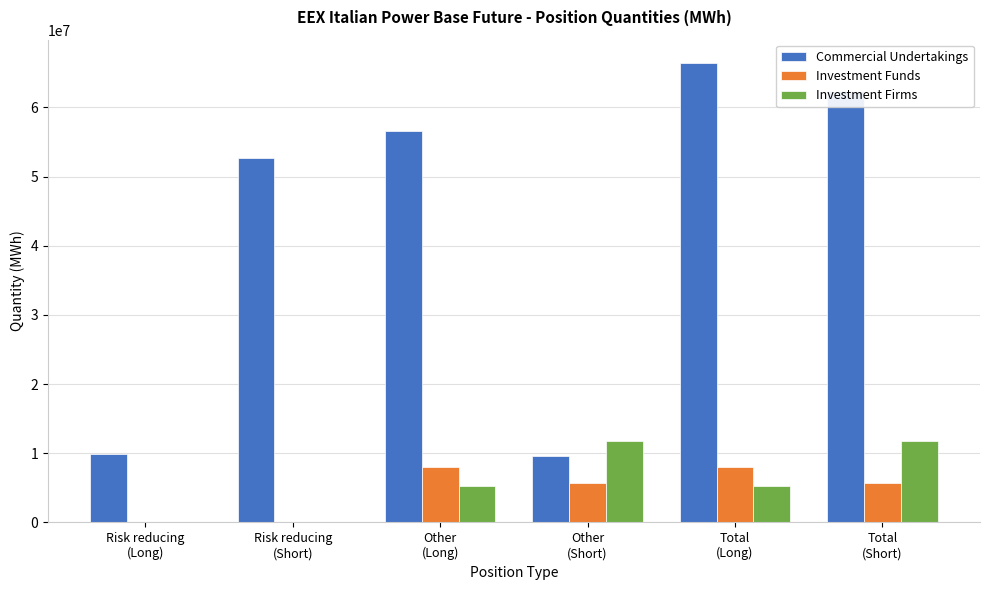

What is the sum of all Investment Firms values?

33823266.0